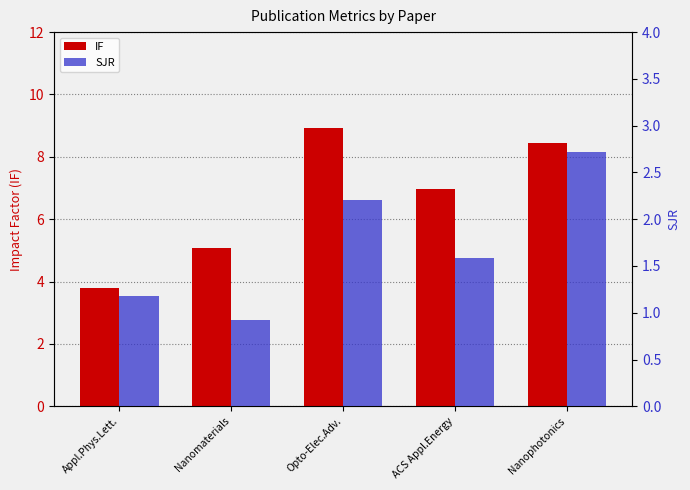

How many data points in SJR are above 1?

4